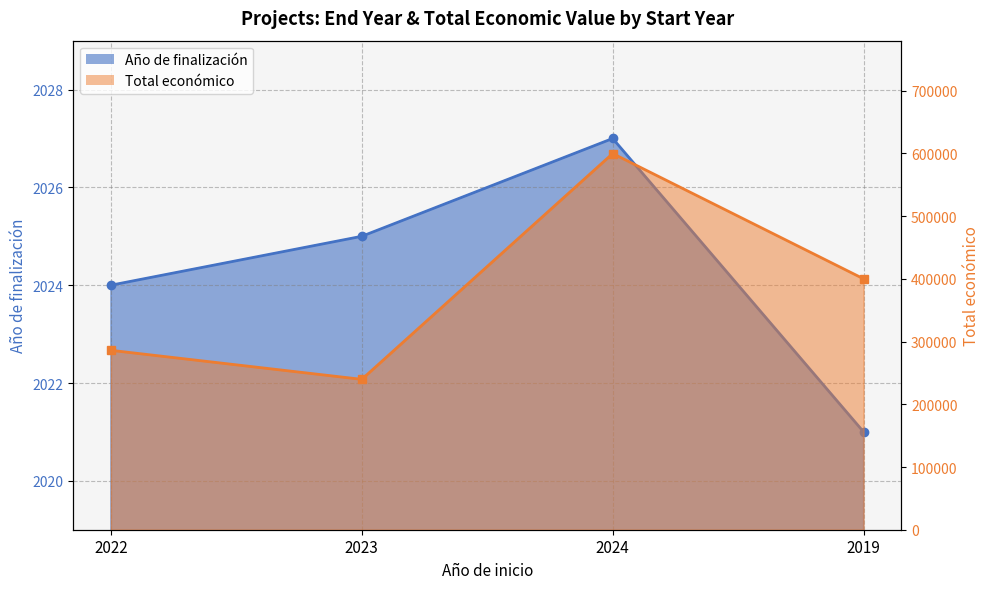

What is the total value across all series at 2024?

601819